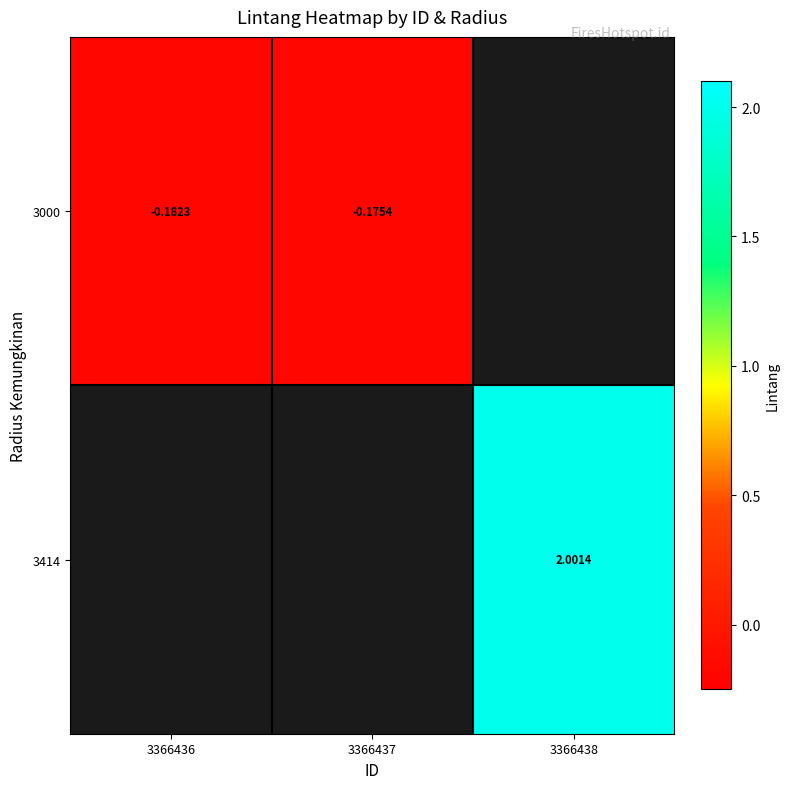

At which label does 3000 reach its peak?

3366437